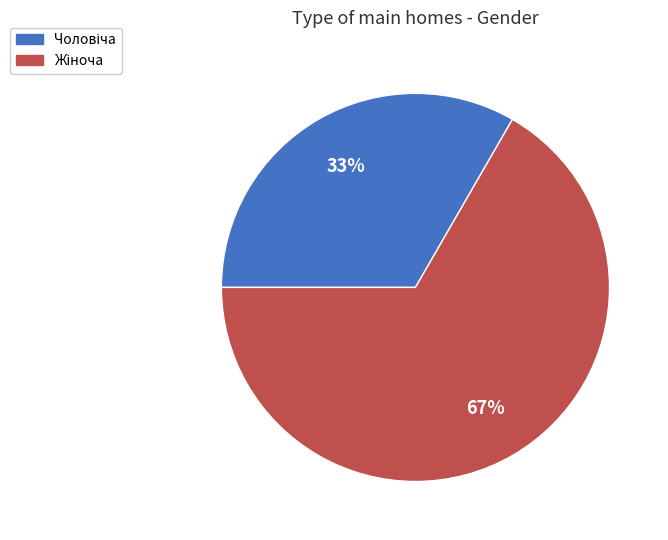

Is there any slice that represents more than half of the pie?

Yes